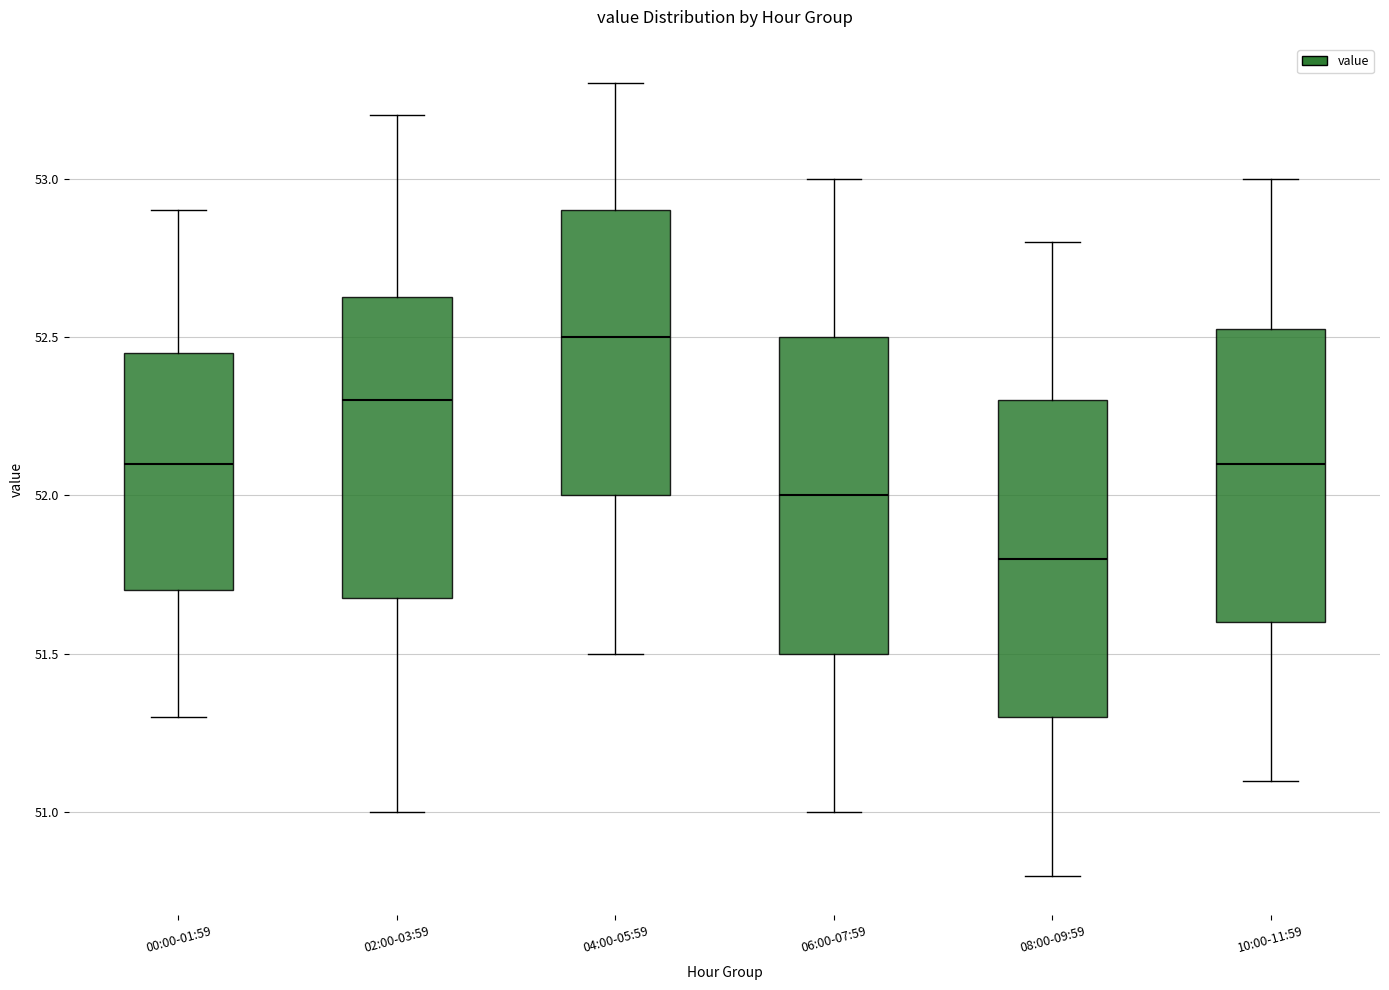

Reading left to right, read every box against the y-axis: the position of its median line, the range the box covers, and the ends of its whiskers. The values are not printed on the chart, so give them approximately, as read against the axis.

00:00-01:59: median 52.10, box 51.70 to 52.45, whiskers 51.30 to 52.90
02:00-03:59: median 52.30, box 51.70 to 52.65, whiskers 51.00 to 53.20
04:00-05:59: median 52.50, box 52.00 to 52.90, whiskers 51.50 to 53.30
06:00-07:59: median 52.00, box 51.50 to 52.50, whiskers 51.00 to 53.00
08:00-09:59: median 51.80, box 51.30 to 52.30, whiskers 50.80 to 52.80
10:00-11:59: median 52.10, box 51.60 to 52.55, whiskers 51.10 to 53.00